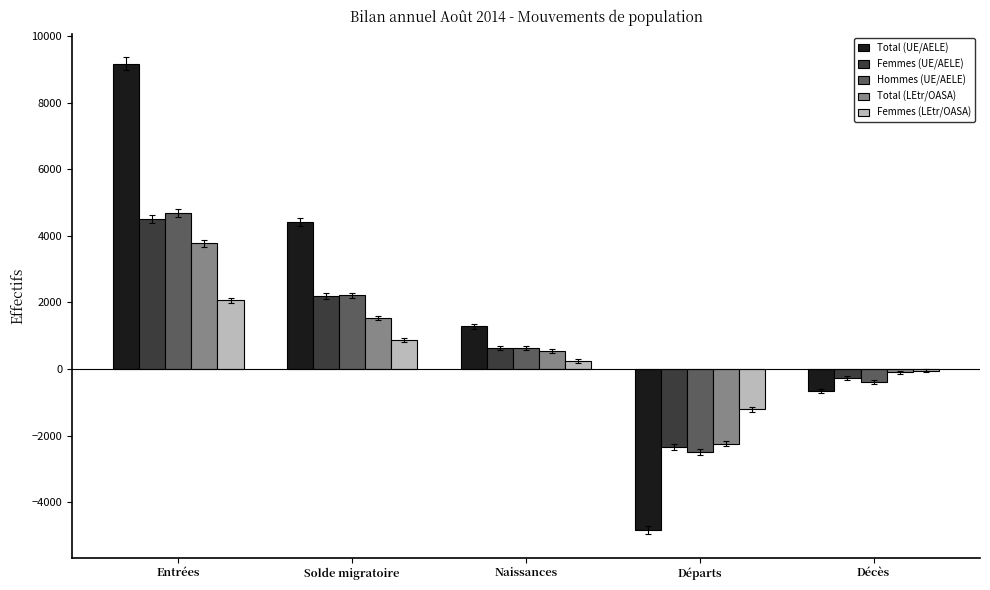

Which series has the largest total across all categories?

Total (UE/AELE)